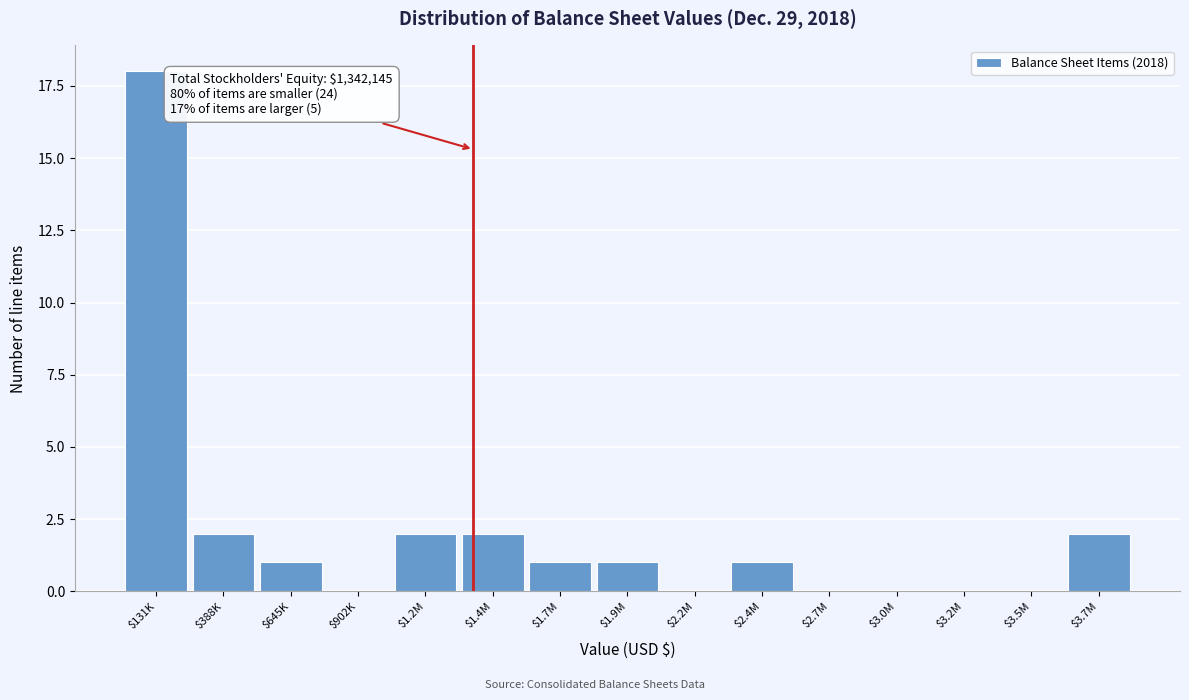

The chart shows a value of 2 at $1.7M. True or false?

False